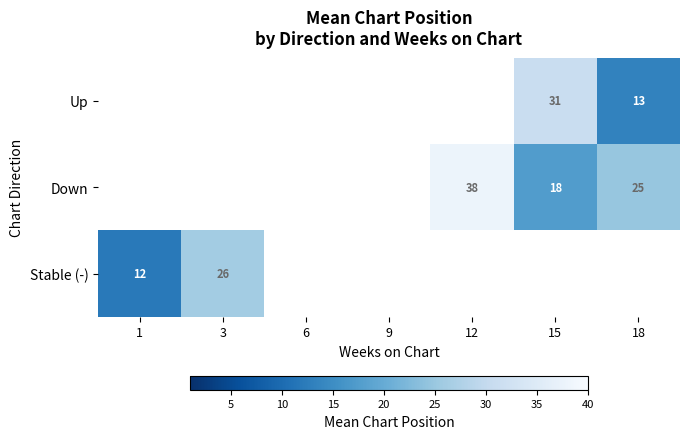

True or false: Down has a value of 38 at 12.

True